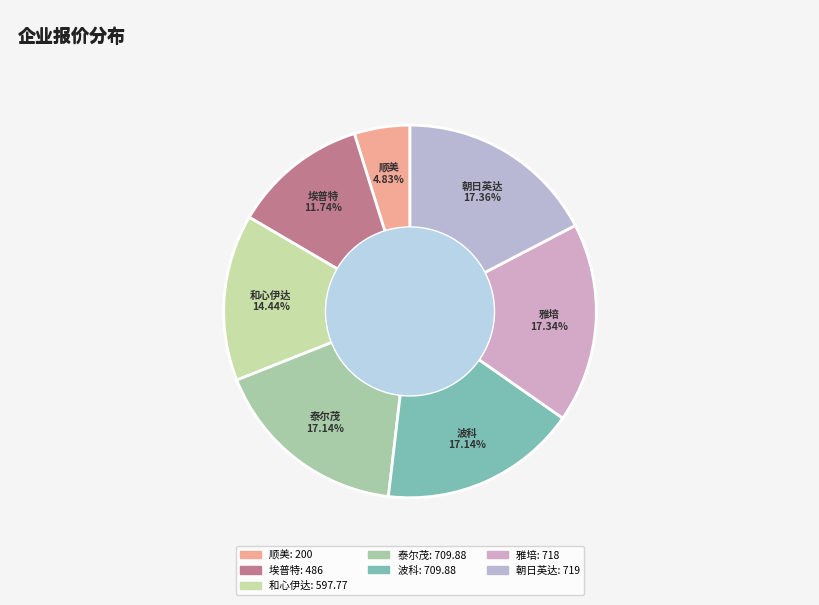

Does any single category account for the majority?

No